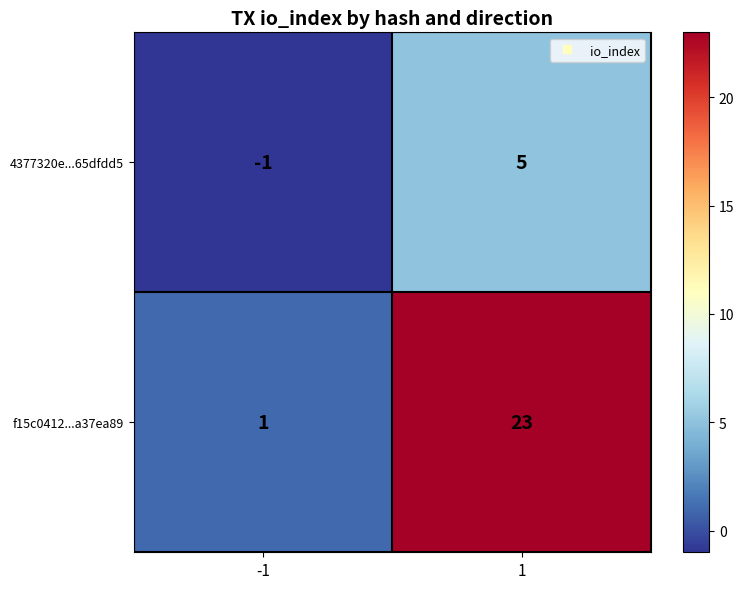

Between -1 and 1, which series saw the biggest shift?

f15c0412...a37ea89